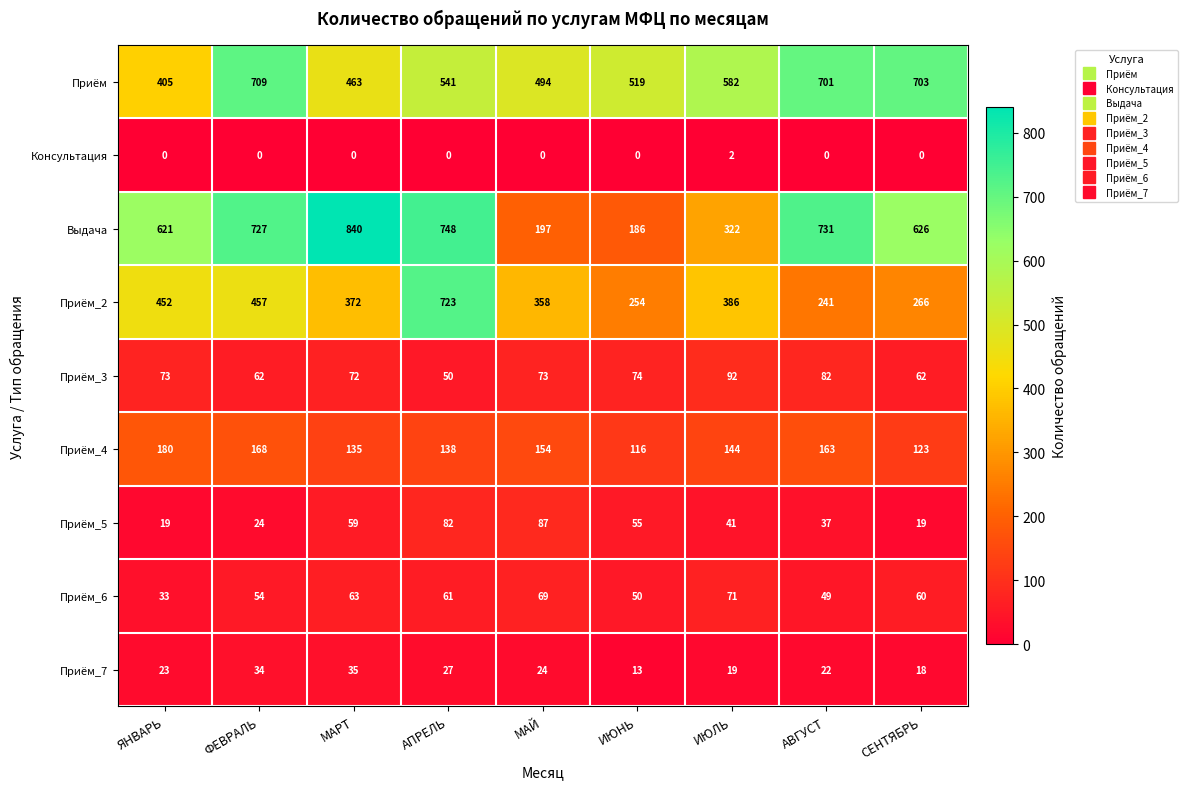

Read the Приём_4 value at МАЙ.

154